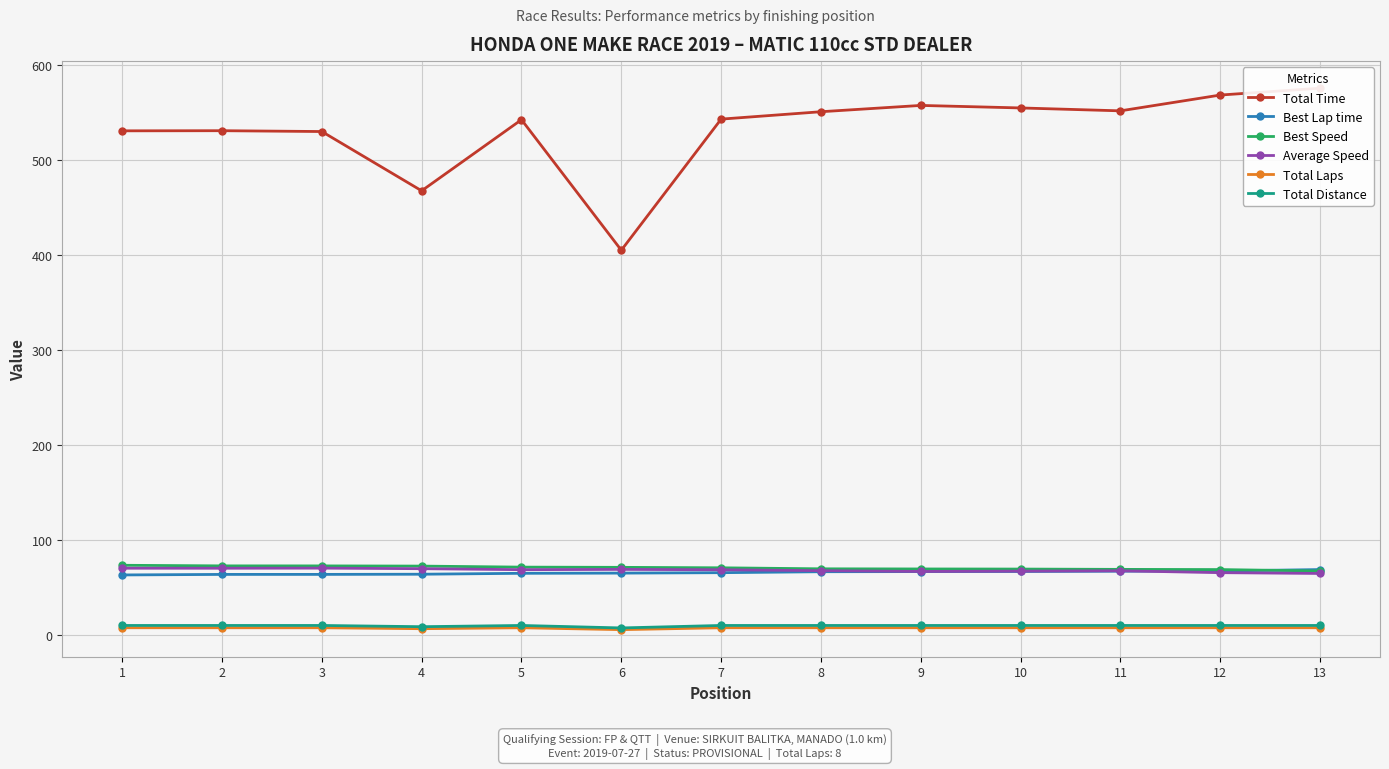

What is the lowest value of the Best Lap time series?

63.5